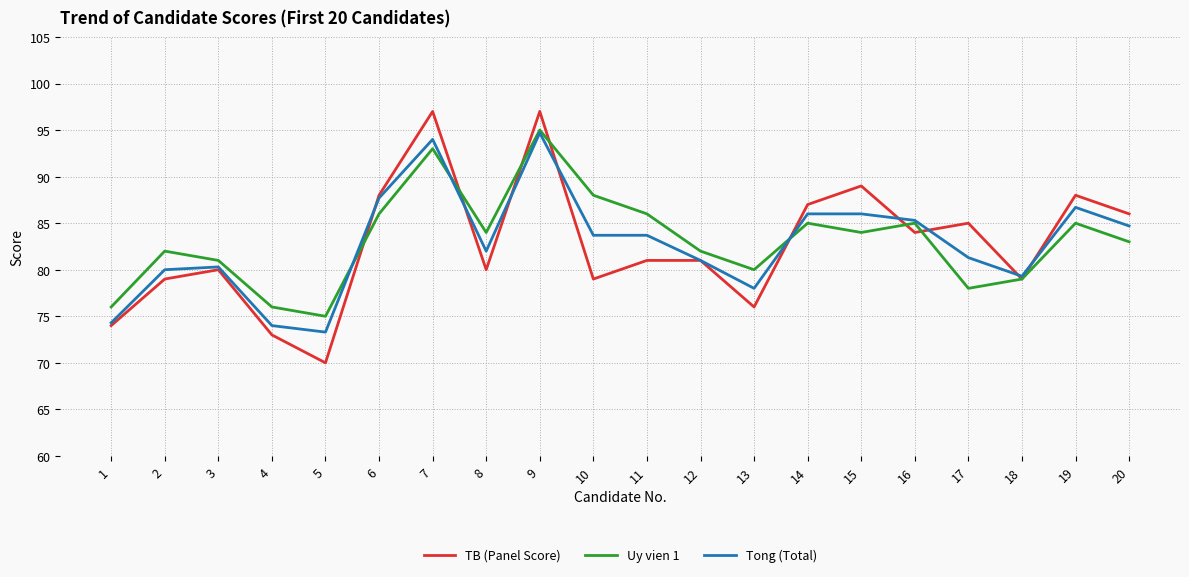

Rank the series at 15 from lowest to highest value.

Uy vien 1, Tong (Total), TB (Panel Score)